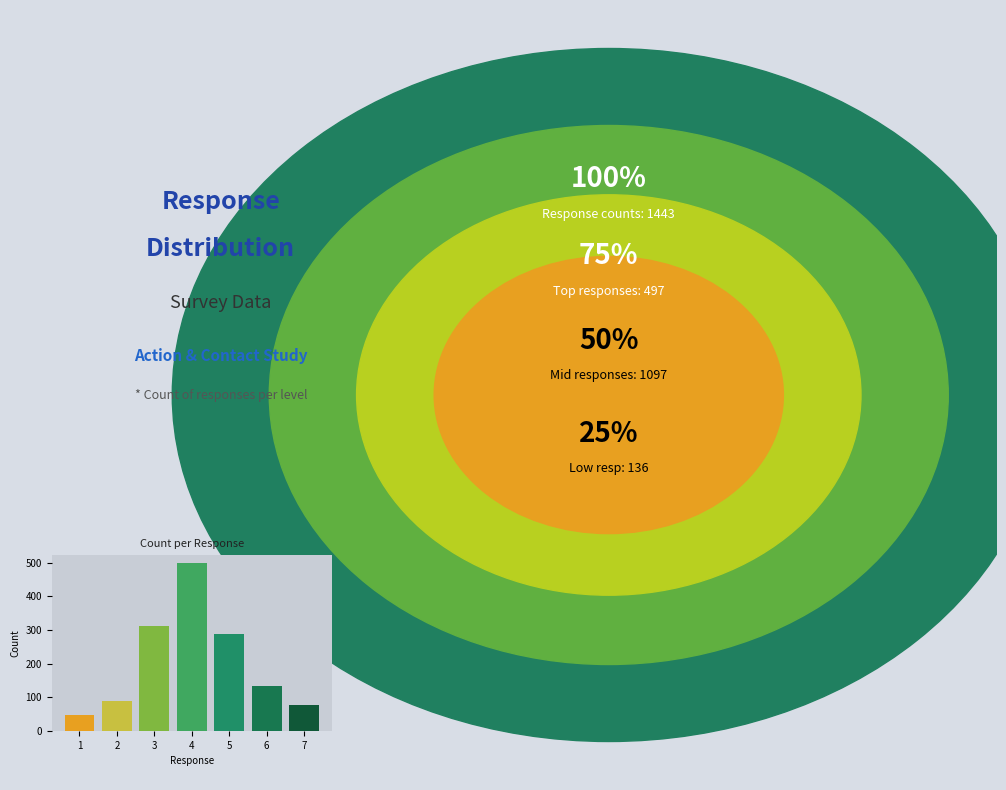

How many data points does each series have?

7